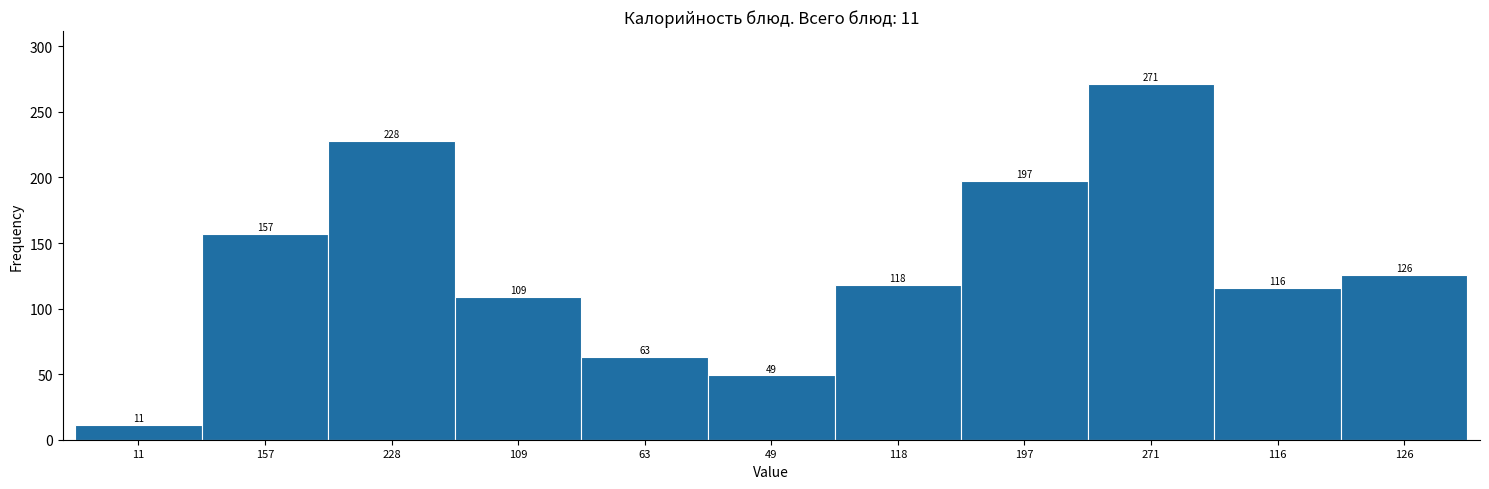

Reading right to left, transcribe all the data shown in this chart.

126	116	271	197	118	49	63	109	228	157	11